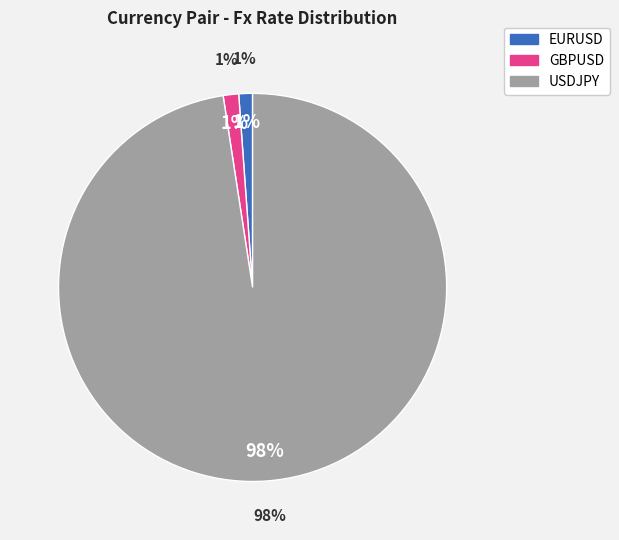

To the nearest percent, what percentage of the pie is USDJPY?

98%